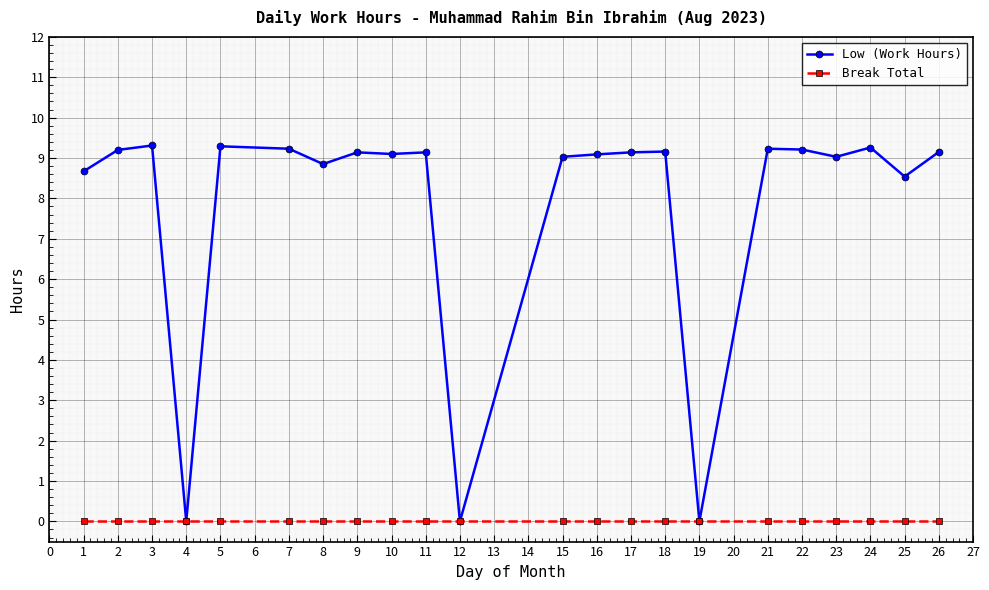

What is the greatest value displayed?

9.3